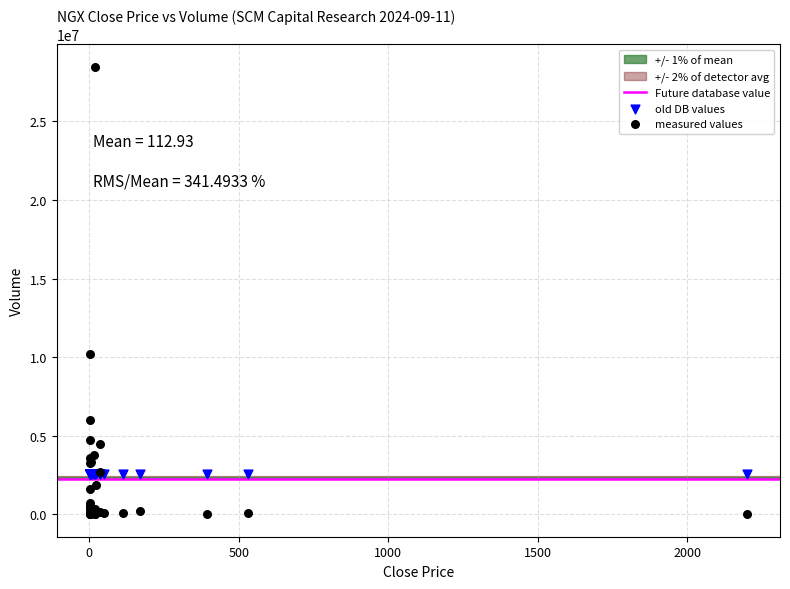

Which series reaches the minimum Y coordinate?

measured values